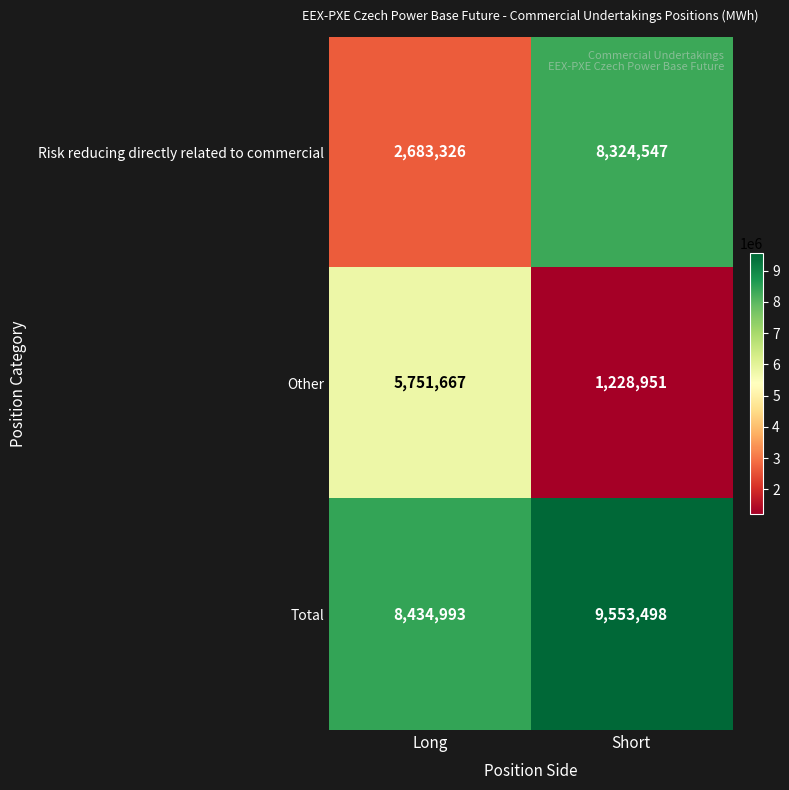

What is the spread (max minus min) of values at Short?

8324547